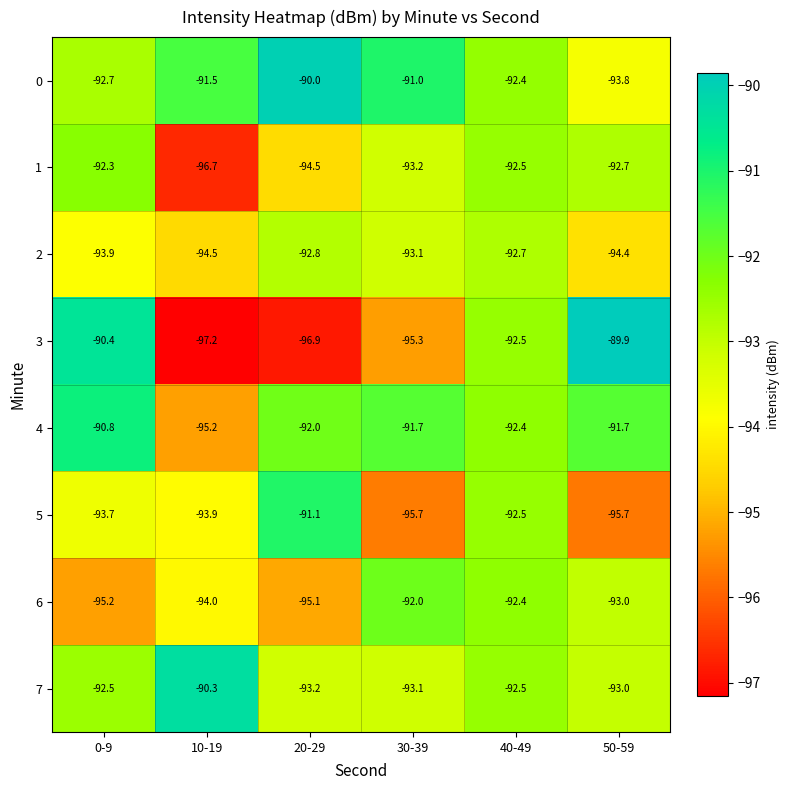

Which series has the largest total across all categories?

0